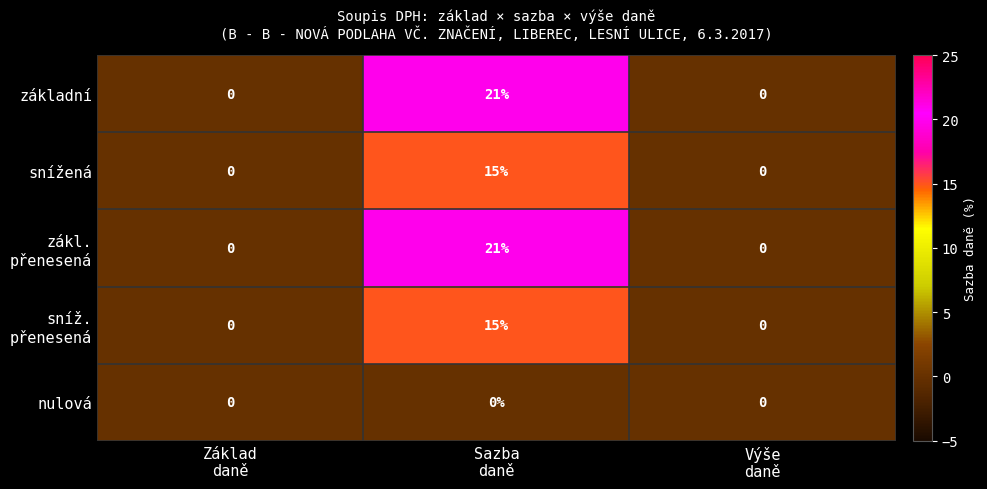

What is the greatest value displayed?

21